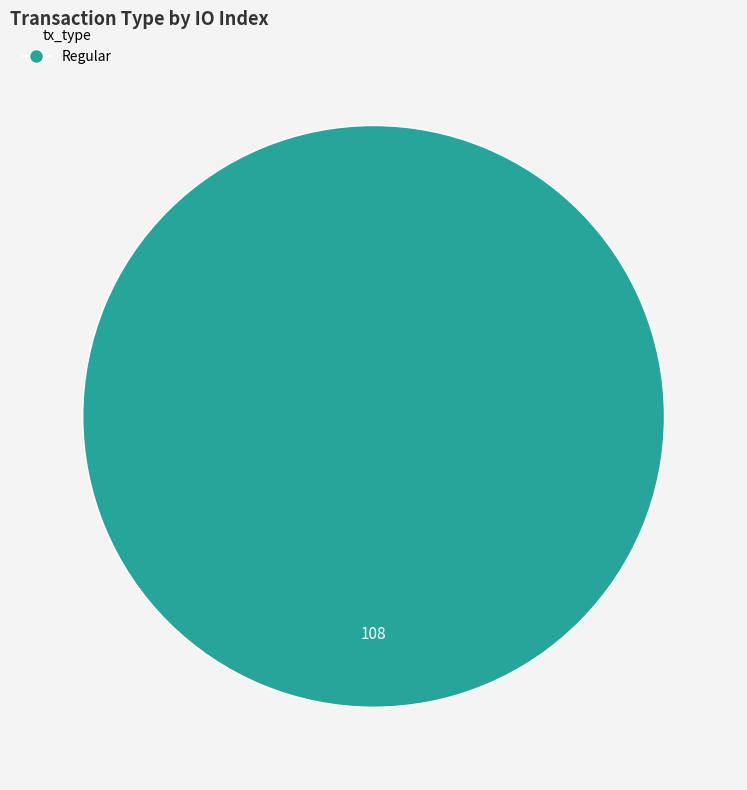

Is there a majority slice in this chart?

Yes